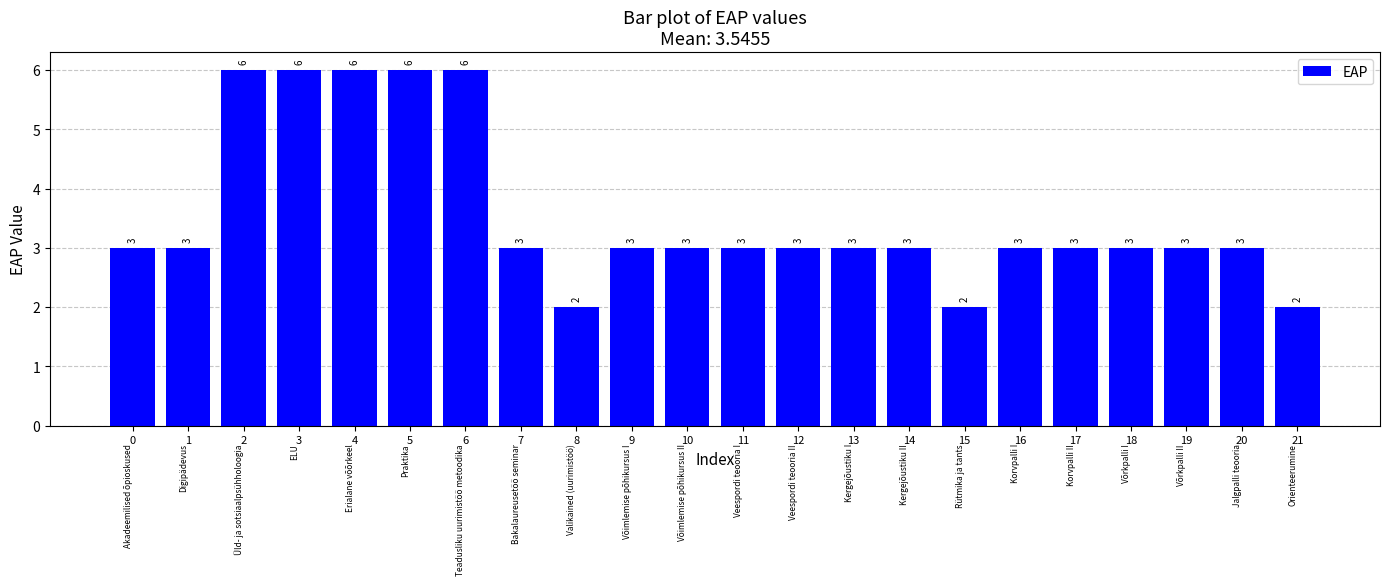

What is the maximum value shown in the chart?

6